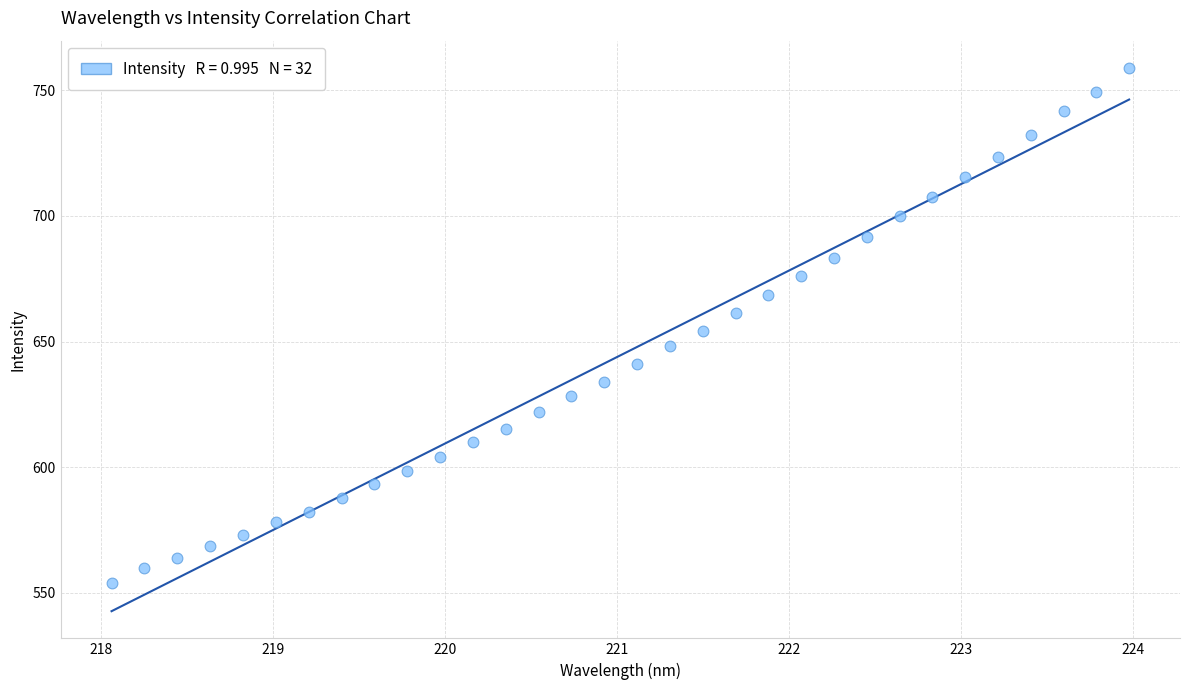

What is the range of X values (max minus min)?

5.9